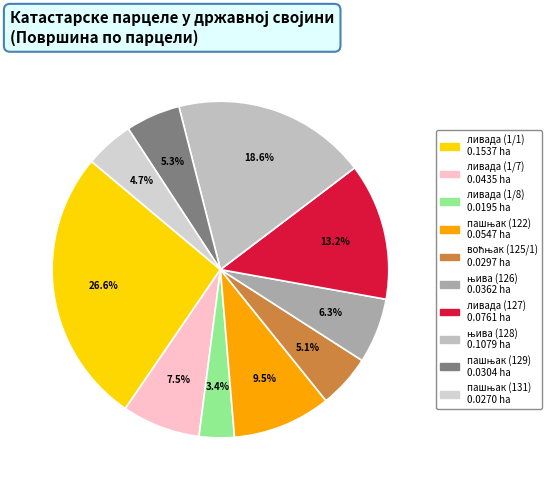

What is the smallest slice in the pie chart?

ливада (1/8)